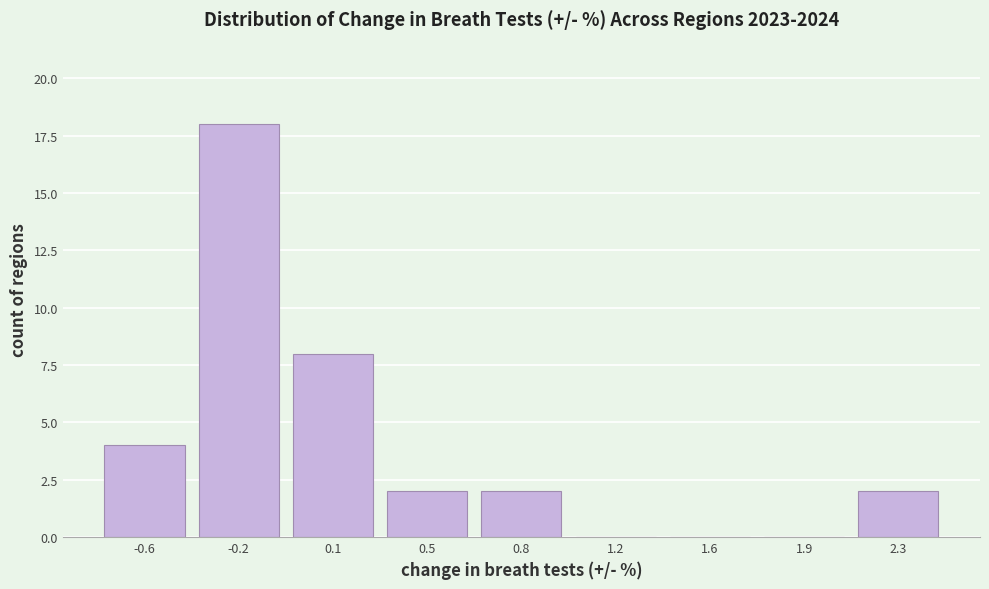

Reading left to right, list all the values displayed in this chart.

-0.6=4	-0.2=18	0.1=8	0.5=2	0.8=2	1.2=0	1.6=0	1.9=0	2.3=2